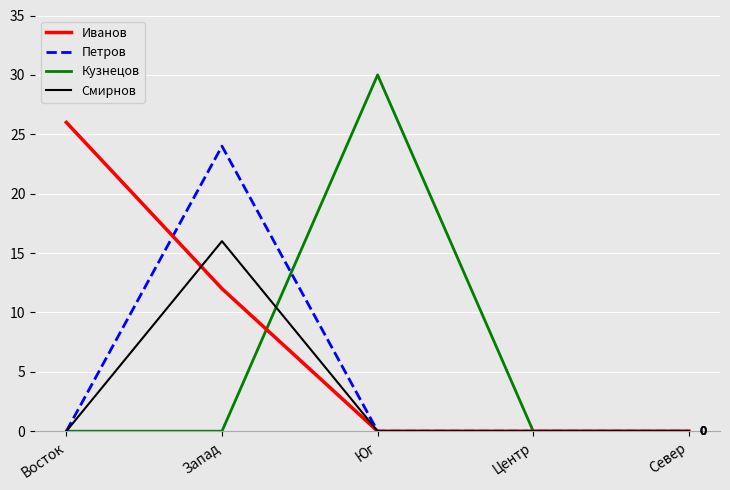

At Запад, list the series in order from largest to smallest.

Петров, Смирнов, Иванов, Кузнецов